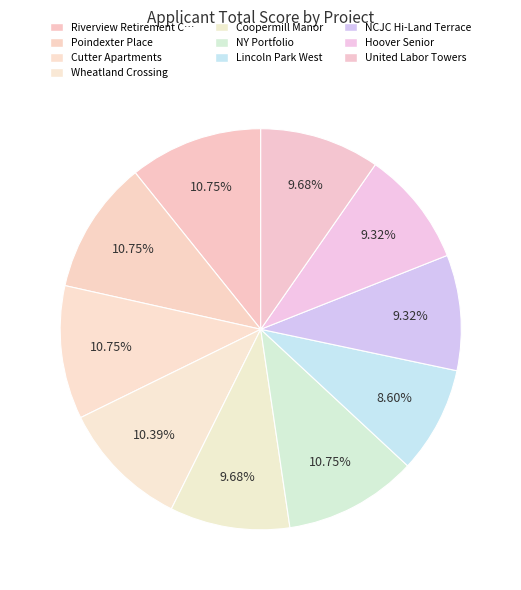

Rank the categories by value from highest to lowest.

Riverview Retirement Center, Poindexter Place, Cutter Apartments, NY Portfolio, Wheatland Crossing, Coopermill Manor, United Labor Towers, NCJC Hi-Land Terrace, Hoover Senior, Lincoln Park West